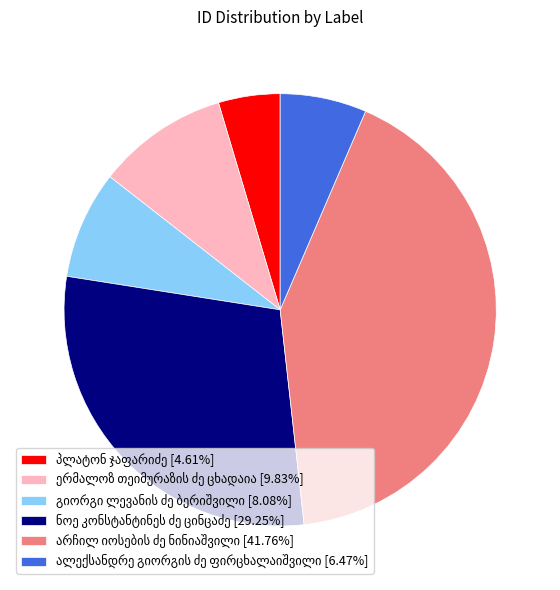

Is there a majority slice in this chart?

No